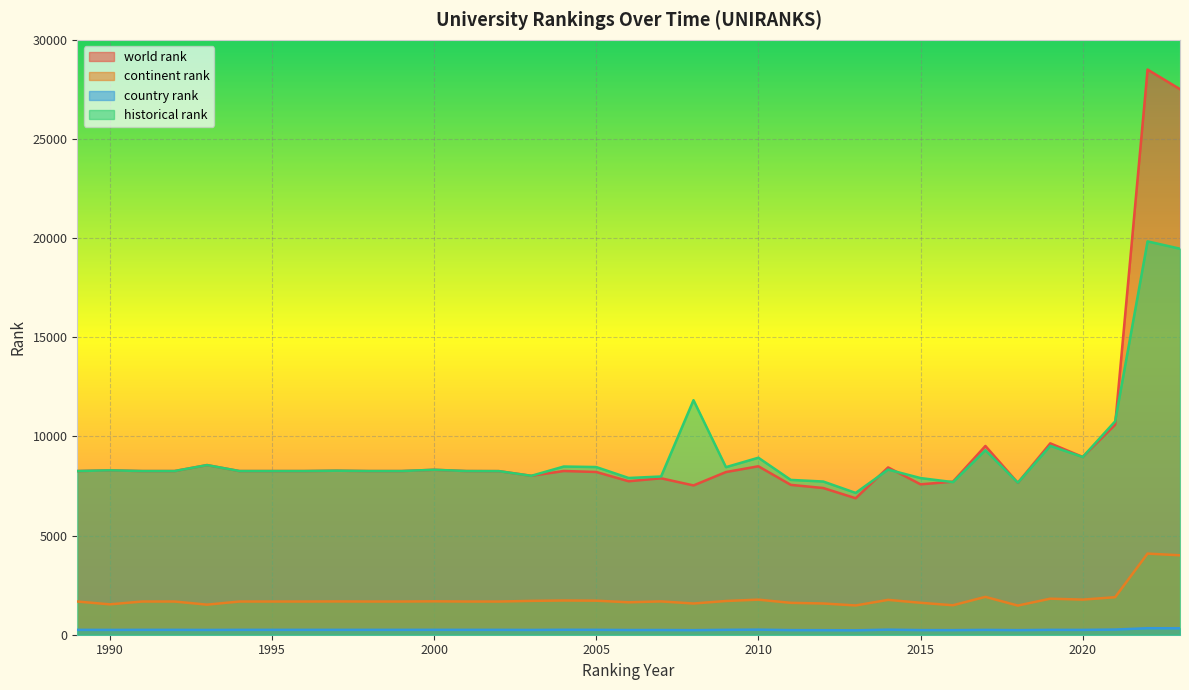

At 2002, list the series in order from largest to smallest.

world rank, historical rank, continent rank, country rank